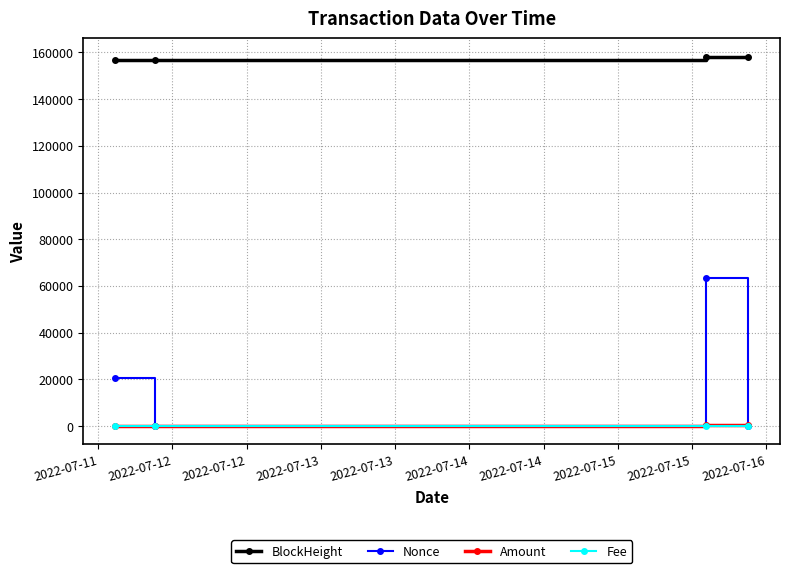

True or false: Nonce and BlockHeight intersect in this chart.

False